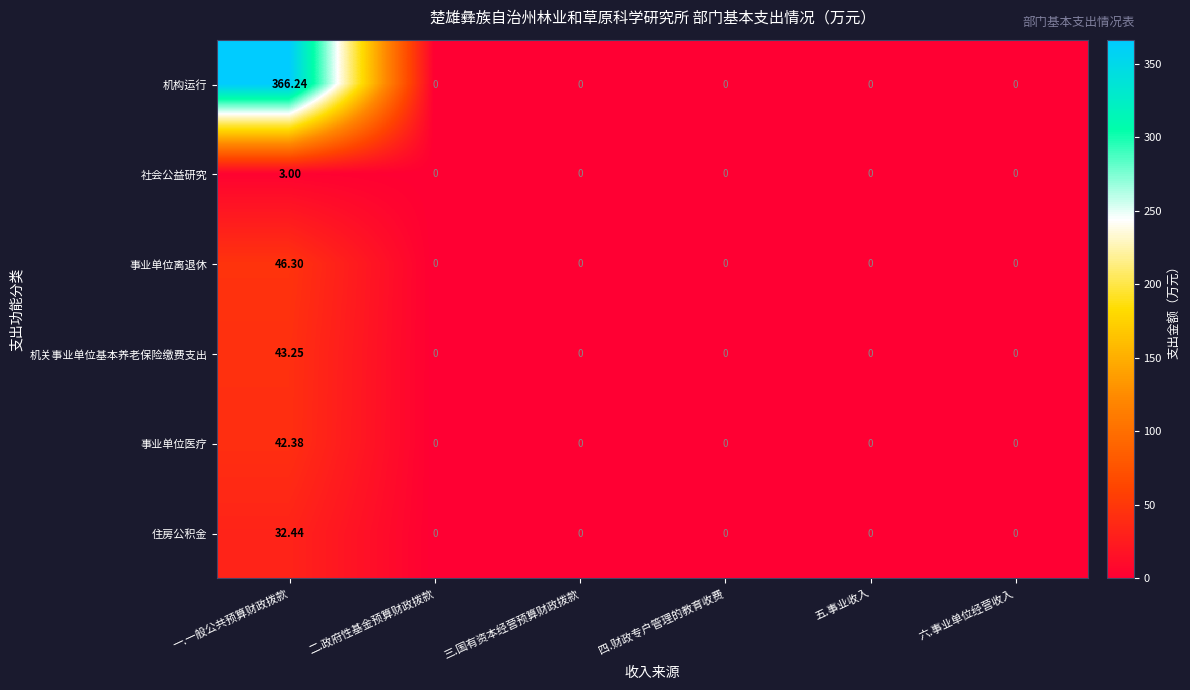

At which label does 社会公益研究 reach its peak?

一.一般公共预算财政拨款